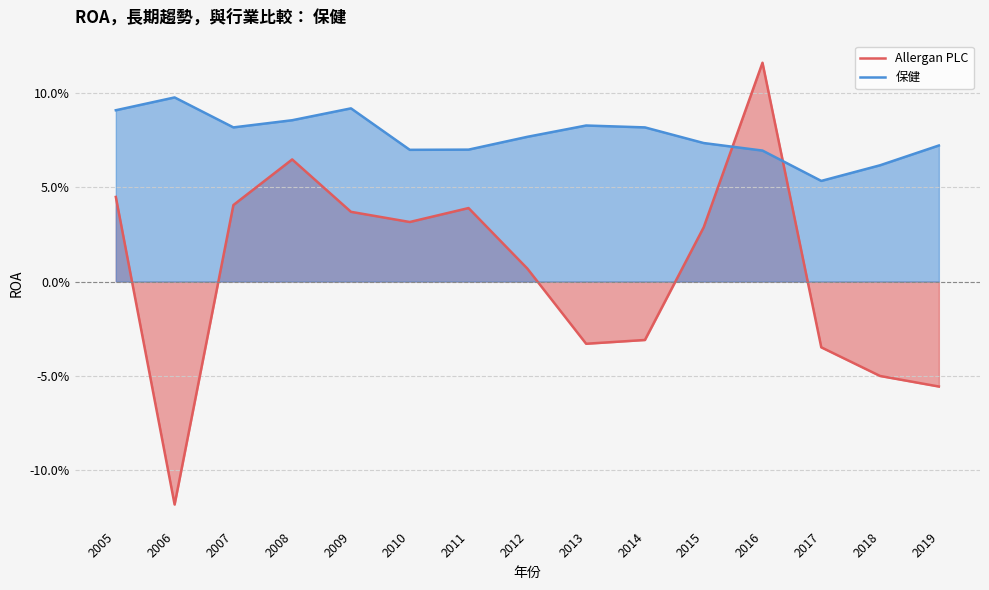

The 保健 series shows 0.1 at 2009. True or false?

False